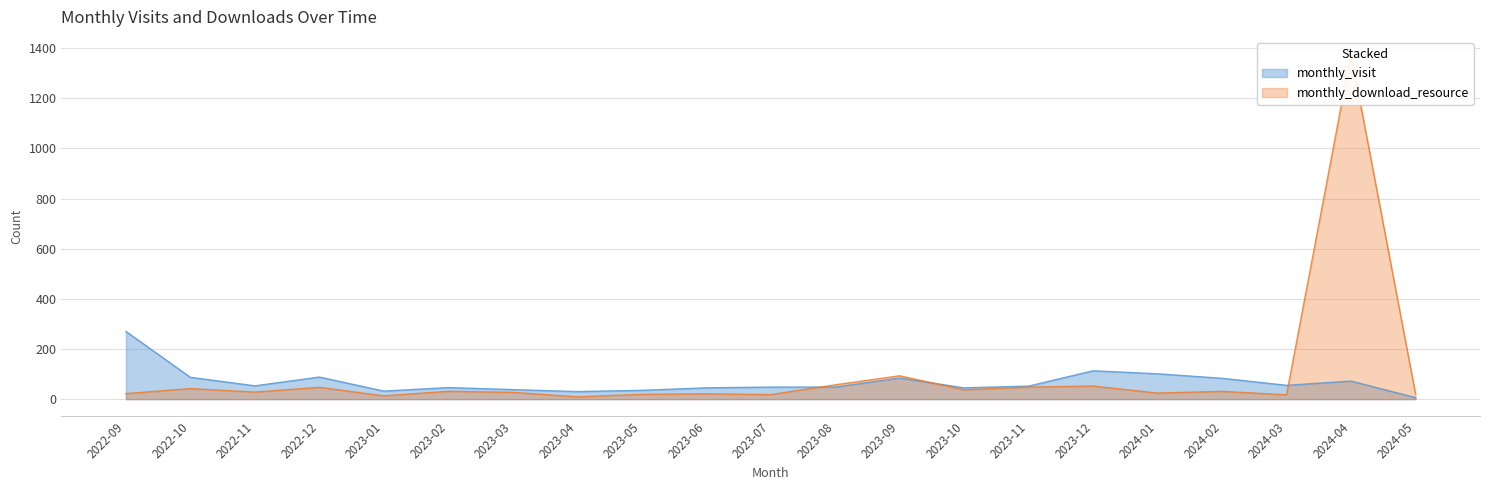

How many series are shown in this chart?

2